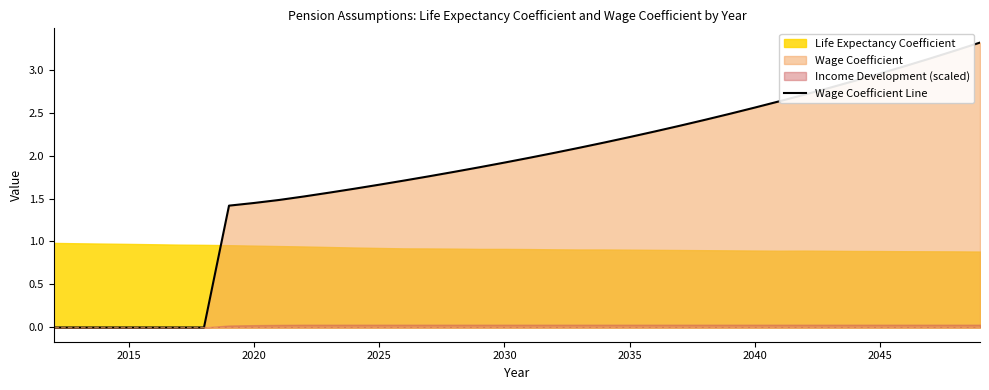

How many lines are shown in the chart?

1